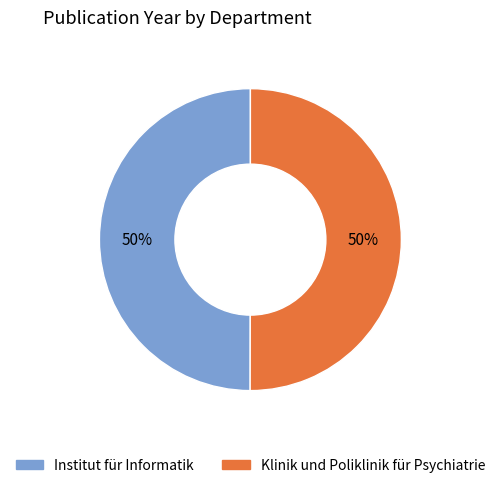

Do Institut für Informatik and Klinik und Poliklinik für Psychiatrie together represent more than half of the pie?

Yes